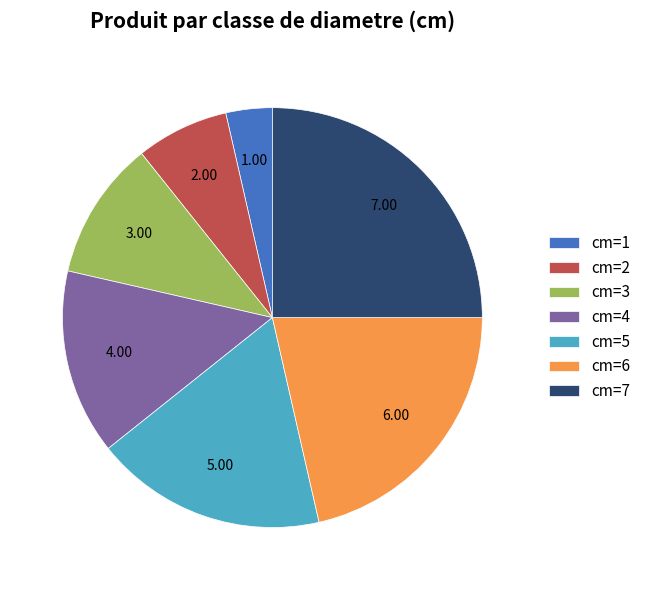

Approximately how many times larger is the value at cm=1 compared to cm=2?

0.5